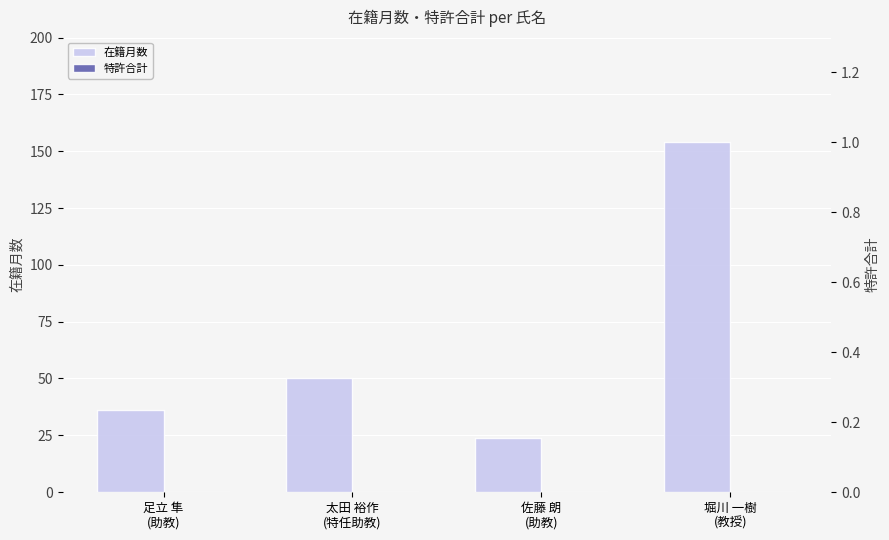

What are all the series names shown in the legend?

在籍月数, 特許合計